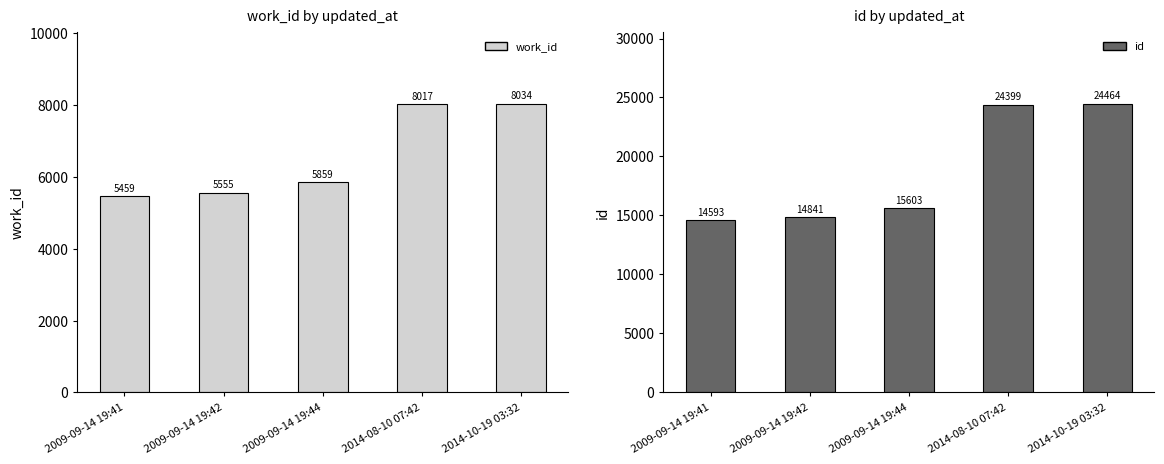

Reading left to right, what are all the values shown in this chart?

work_id: 5459	5555	5859	8017	8034
id: 14593	14841	15603	24399	24464